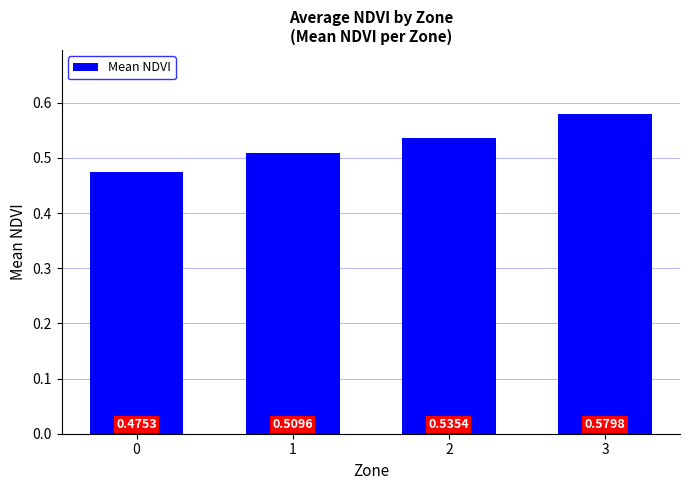

How many bars are there in total?

4